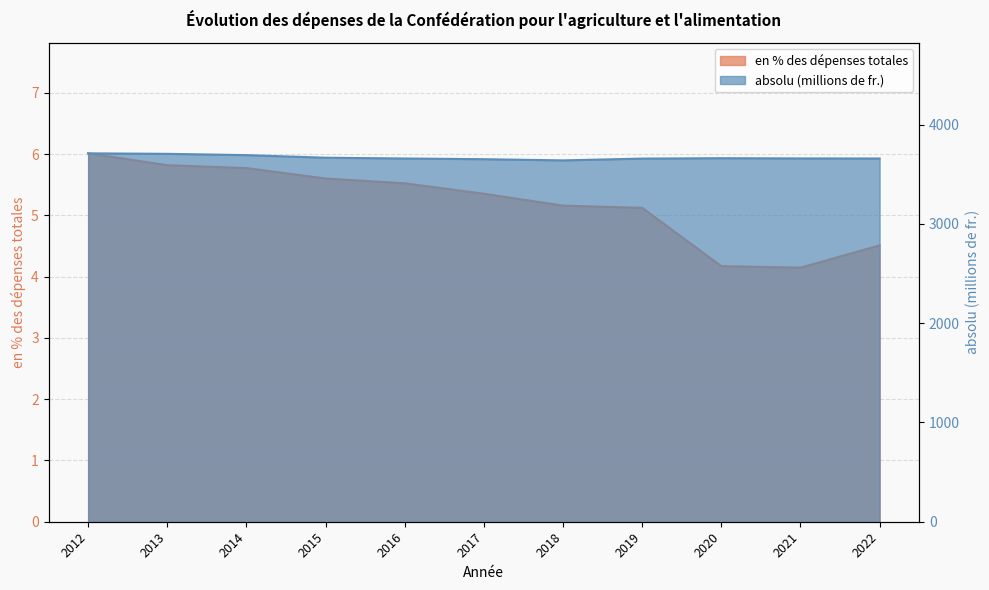

At which label is absolu (millions de fr.) closest to 3675?

2015